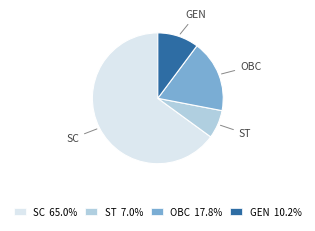

How many segments does this pie chart have?

4